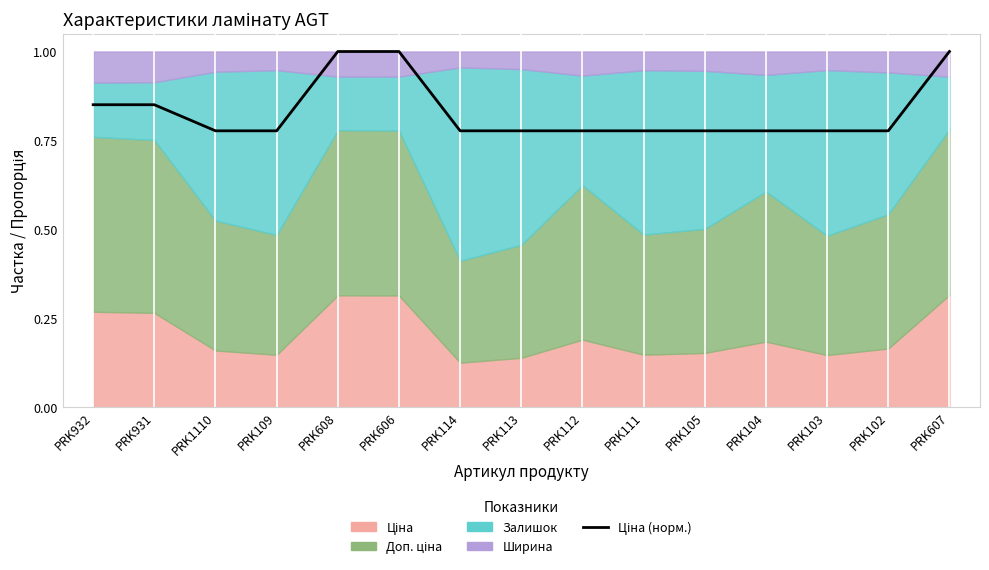

True or false: the data has more than 1 interior local peaks.

False